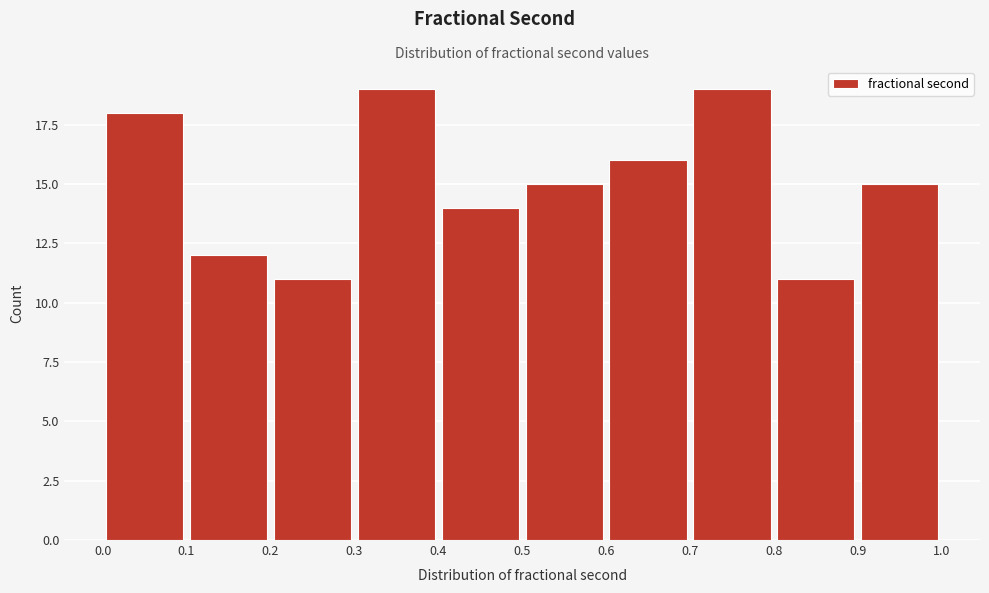

What is the height of the bar covering 0.9 to 1.0 on the x-axis? The values are not printed on the chart, so give them approximately, as read against the axis.

15